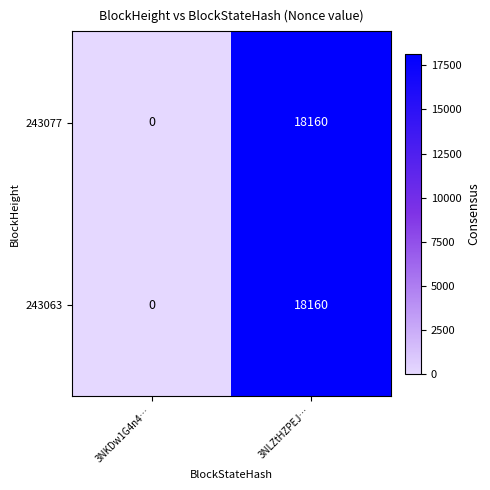

Which label corresponds to the smallest value in the chart?

3NKDw1G4n4…